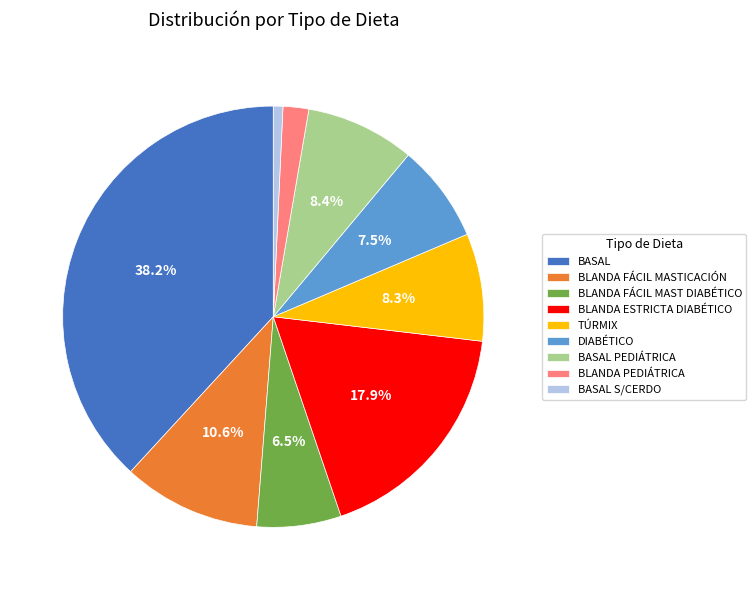

Between BLANDA PEDIÁTRICA and BASAL, which is larger?

BASAL